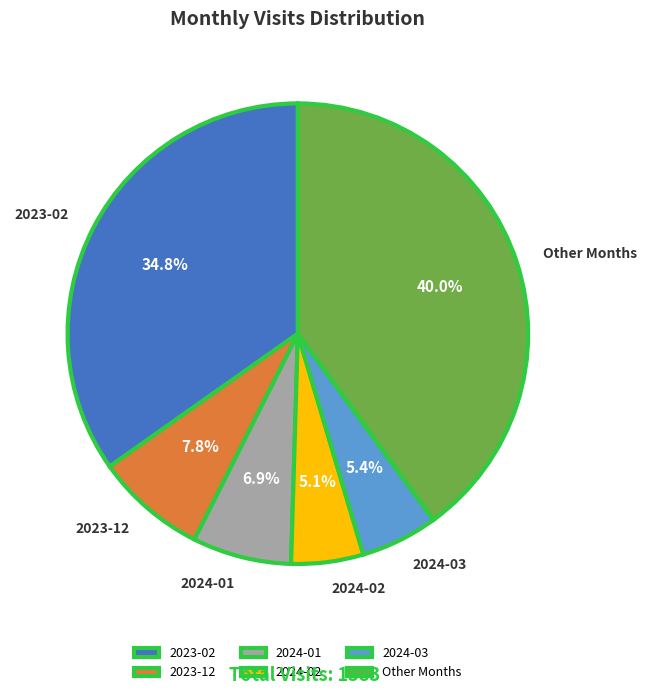

What percentage is NOT represented by 2023-02?

65.2%